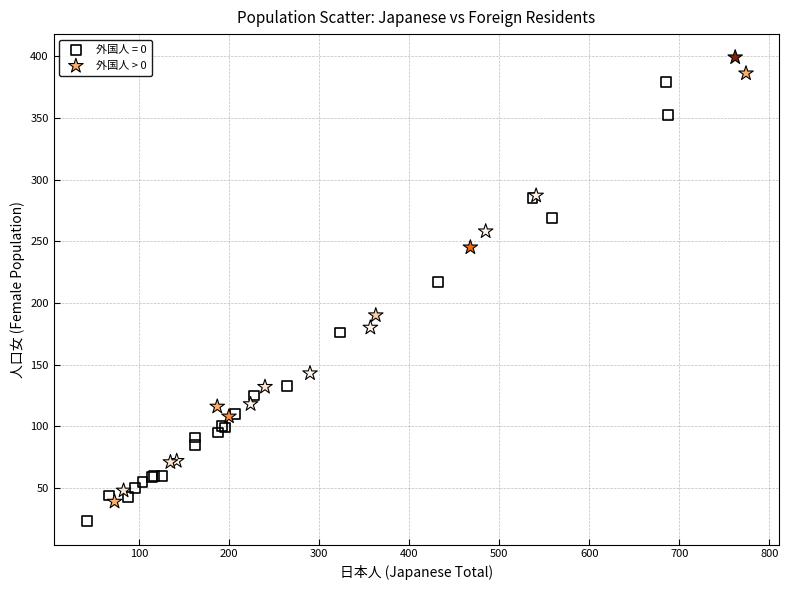

Which series reaches the maximum Y coordinate?

外国人 > 0